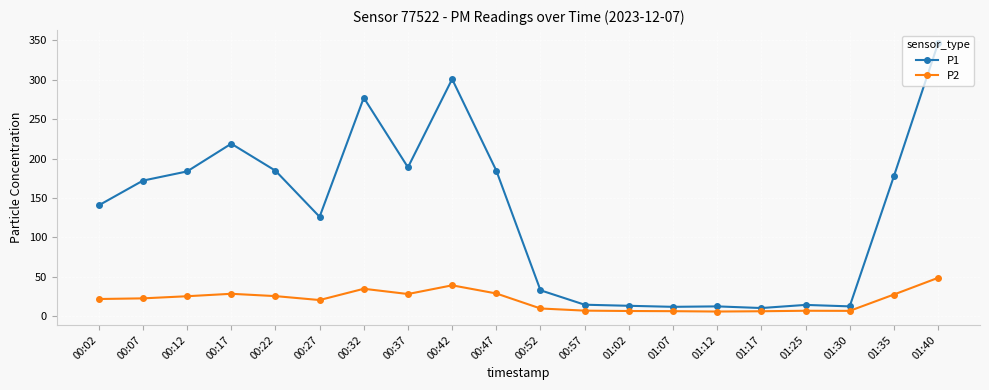

True or false: P1 and P2 cross at least once.

False